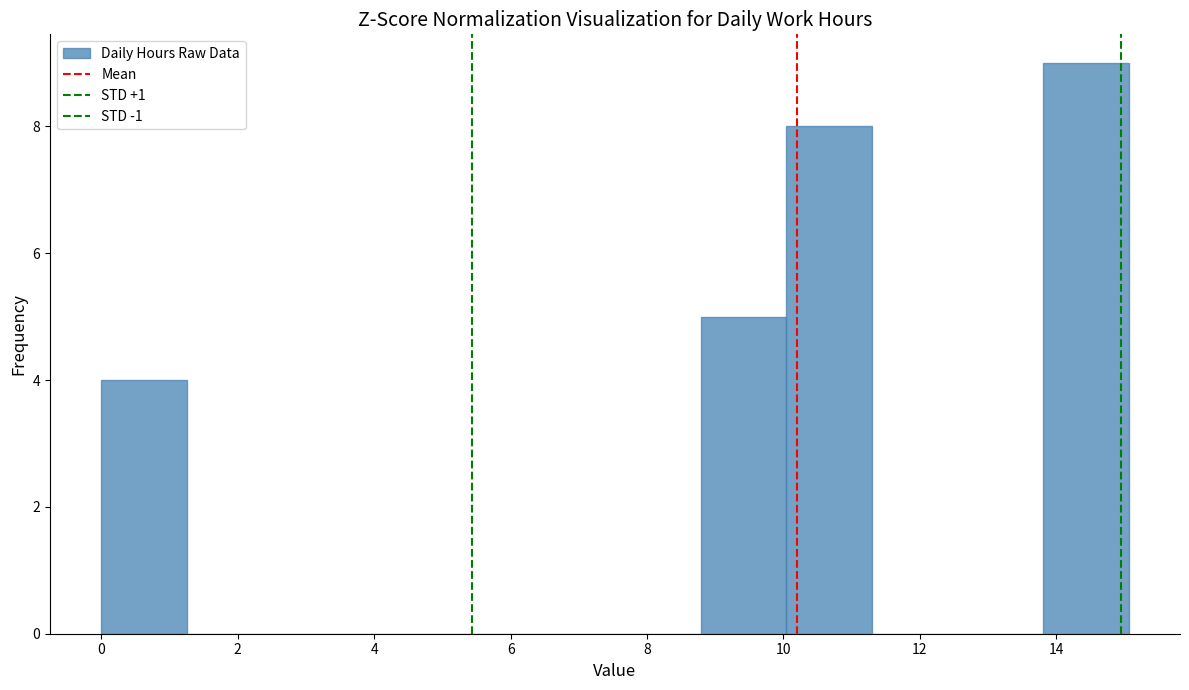

How tall is the bar that spans 0.0 to 1.2 on the x-axis? Neither the bar edges nor the heights are printed on the chart, so give them approximately, as read against the axes.

4